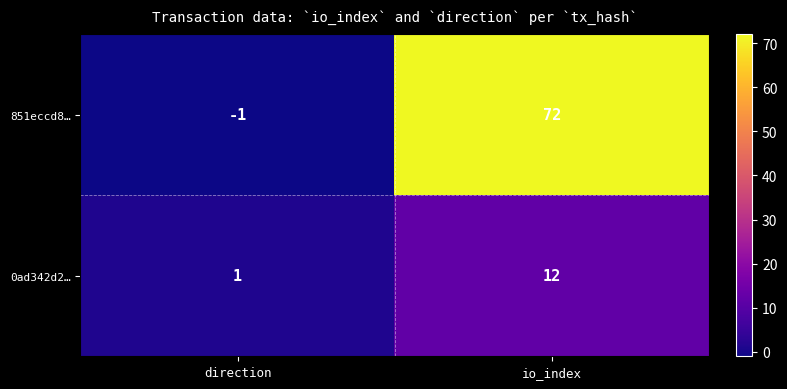

Reading left to right, what are all the values shown in this chart?

851eccd8…: direction=-1	io_index=72
0ad342d2…: direction=1	io_index=12